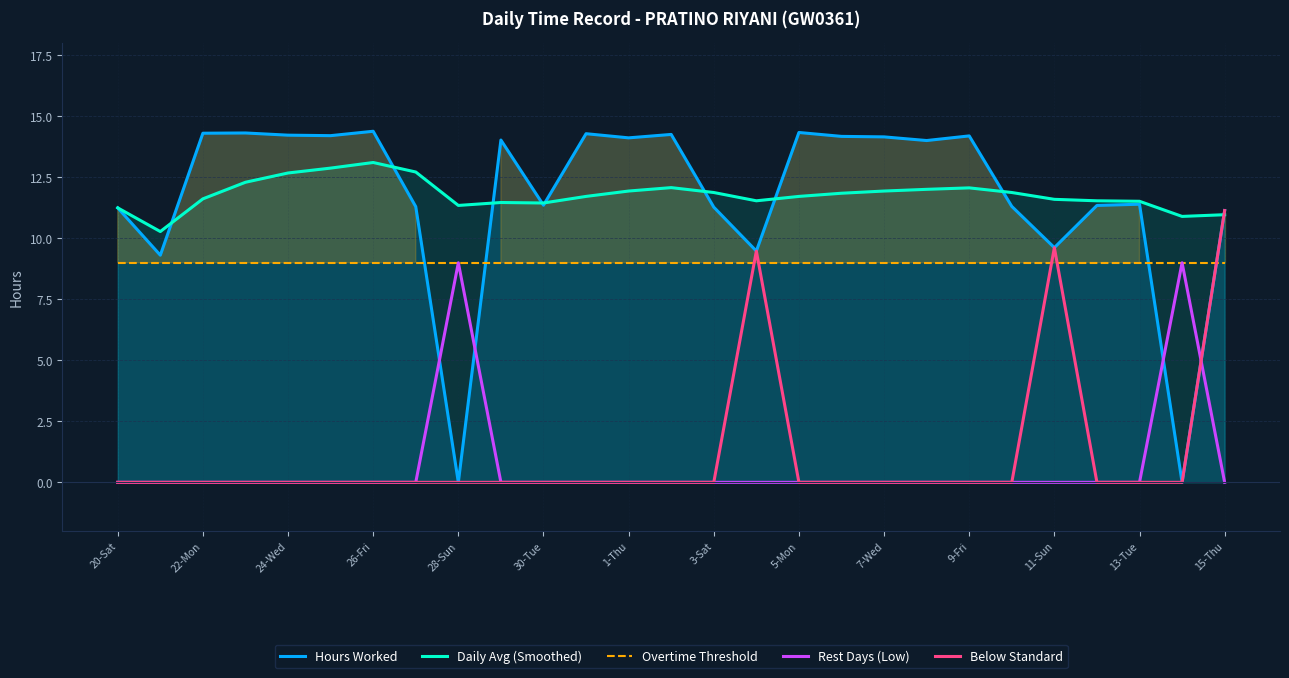

How many data points does each series have?

27